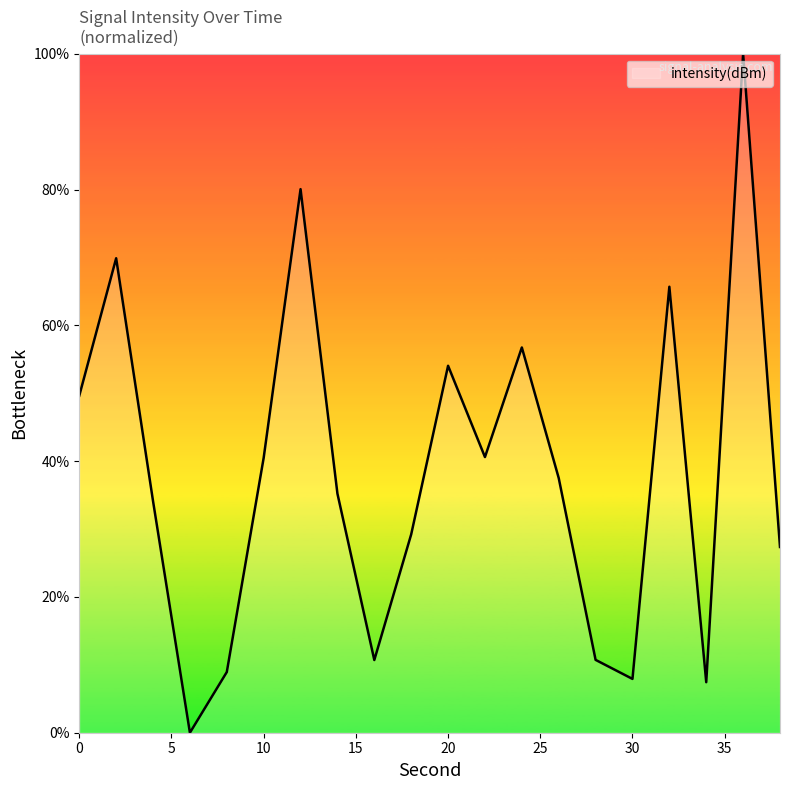

What is the difference between the maximum and minimum values?

100.0